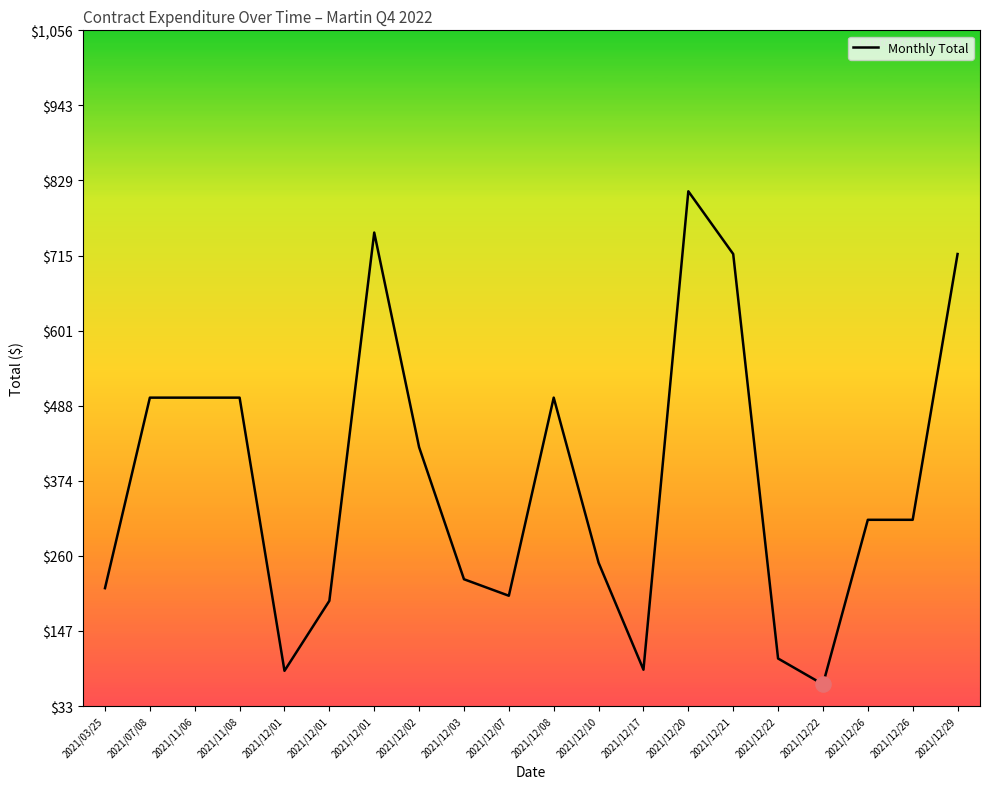

Between 2021/12/29 and 2021/12/21, which is larger?

2021/12/29